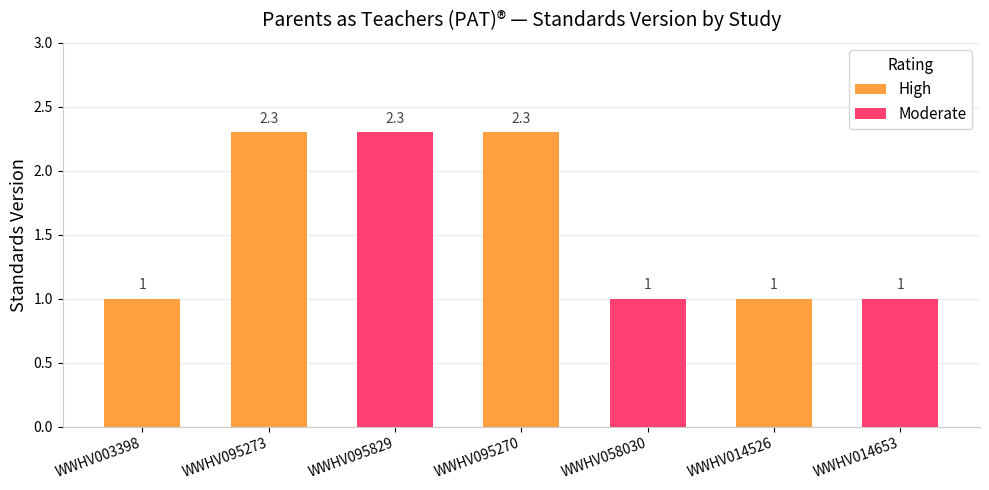

Reading left to right, what are all the values shown in this chart?

WWHV003398=1.0	WWHV095273=2.3	WWHV095829=2.3	WWHV095270=2.3	WWHV058030=1.0	WWHV014526=1.0	WWHV014653=1.0